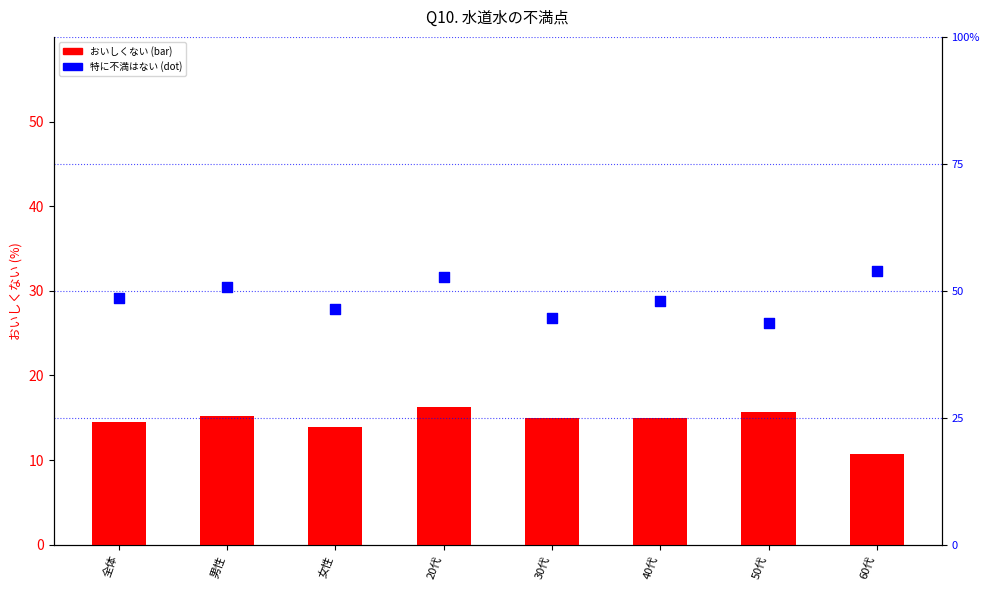

At which category is the sum across all series the highest?

20代